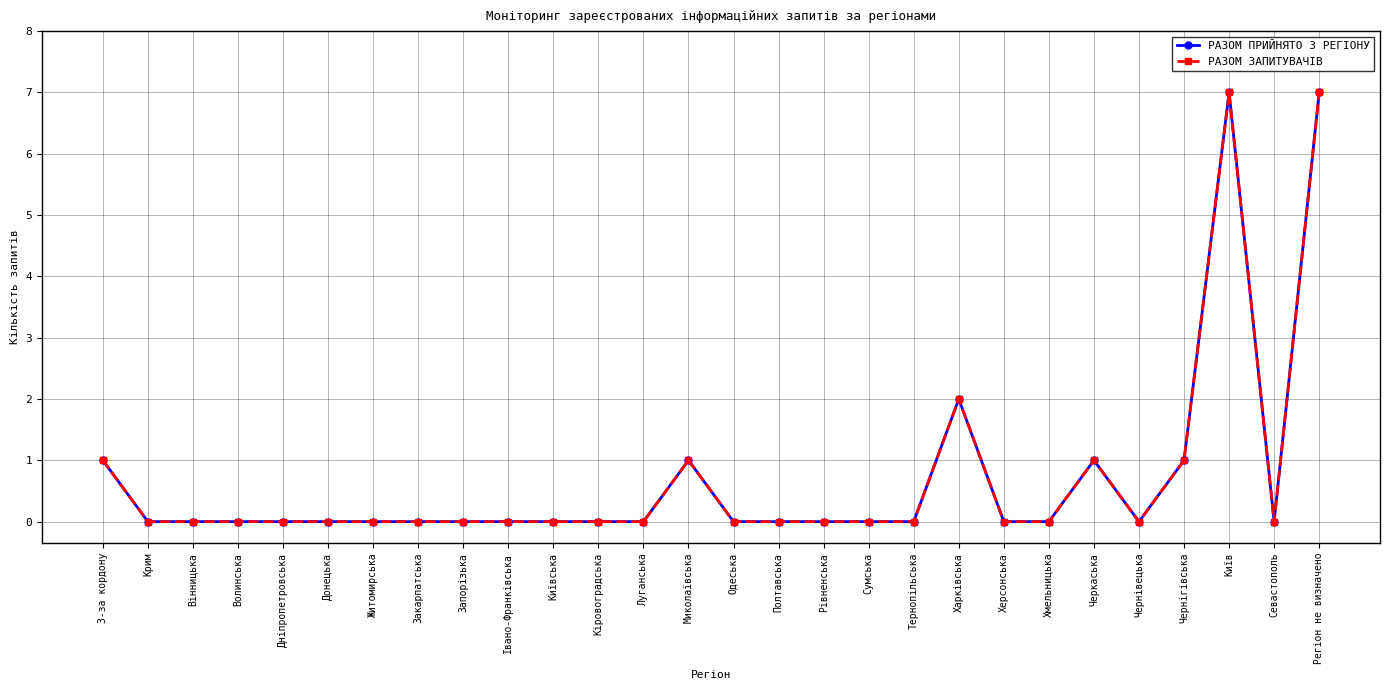

Reading left to right, extract all data points from this chart.

РАЗОМ ПРИЙНЯТО З РЕГІОНУ: З-за кордону=1	Крим=0	Вінницька=0	Волинська=0	Дніпропетровська=0	Донецька=0	Житомирська=0	Закарпатська=0	Запорізька=0	Івано-Франківська=0	Київська=0	Кіровоградська=0	Луганська=0	Миколаївська=1	Одеська=0	Полтавська=0	Рівненська=0	Сумська=0	Тернопільська=0	Харківська=2	Херсонська=0	Хмельницька=0	Черкаська=1	Чернівецька=0	Чернігівська=1	Київ=7	Севастополь=0	Регіон не визначено=7
РАЗОМ ЗАПИТУВАЧІВ: З-за кордону=1	Крим=0	Вінницька=0	Волинська=0	Дніпропетровська=0	Донецька=0	Житомирська=0	Закарпатська=0	Запорізька=0	Івано-Франківська=0	Київська=0	Кіровоградська=0	Луганська=0	Миколаївська=1	Одеська=0	Полтавська=0	Рівненська=0	Сумська=0	Тернопільська=0	Харківська=2	Херсонська=0	Хмельницька=0	Черкаська=1	Чернівецька=0	Чернігівська=1	Київ=7	Севастополь=0	Регіон не визначено=7